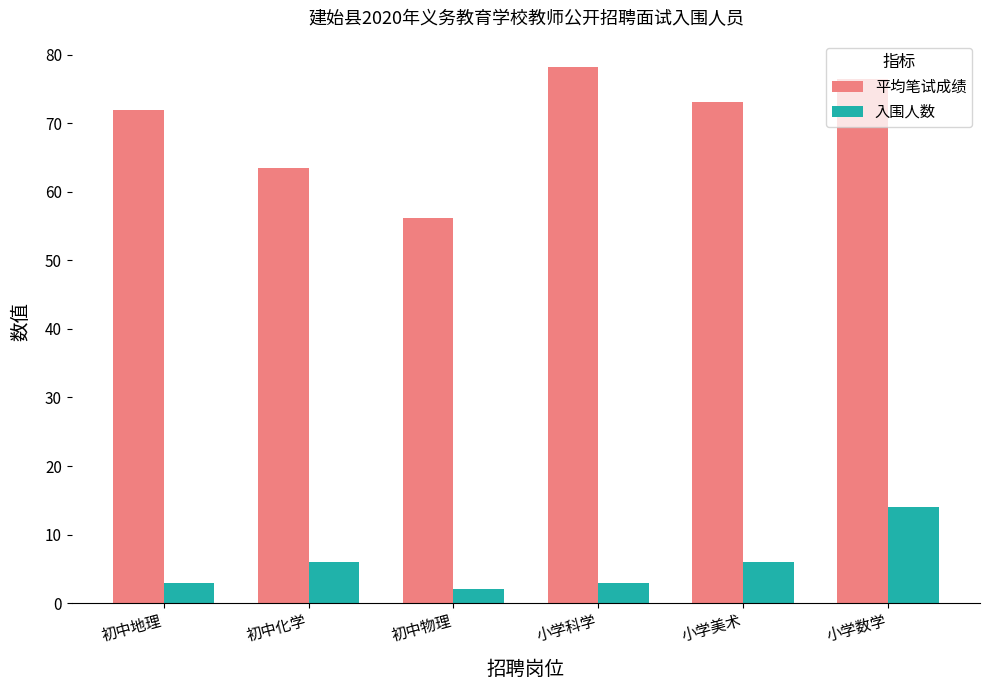

Rank the series by their average value, from highest to lowest.

平均笔试成绩, 入围人数